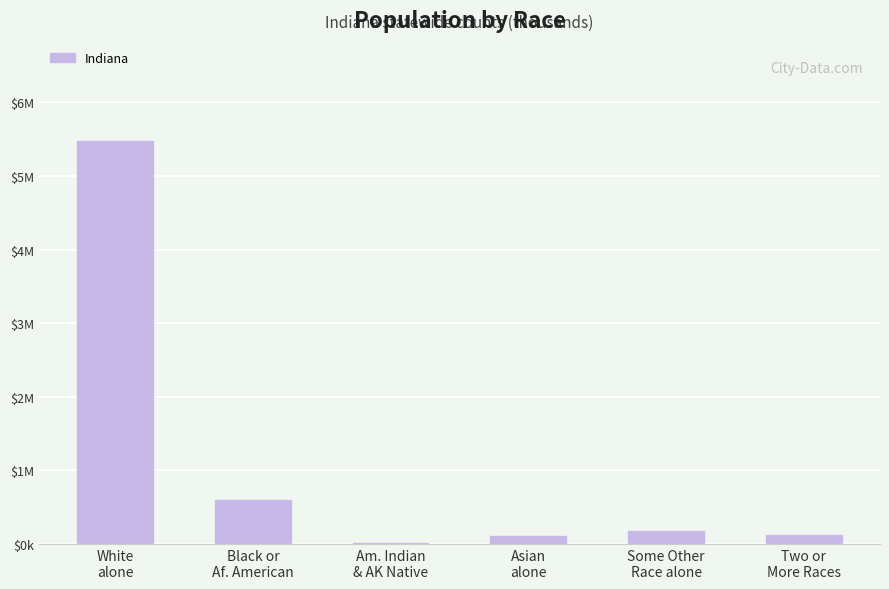

What is the value of the 2nd bar from the left?

591.4